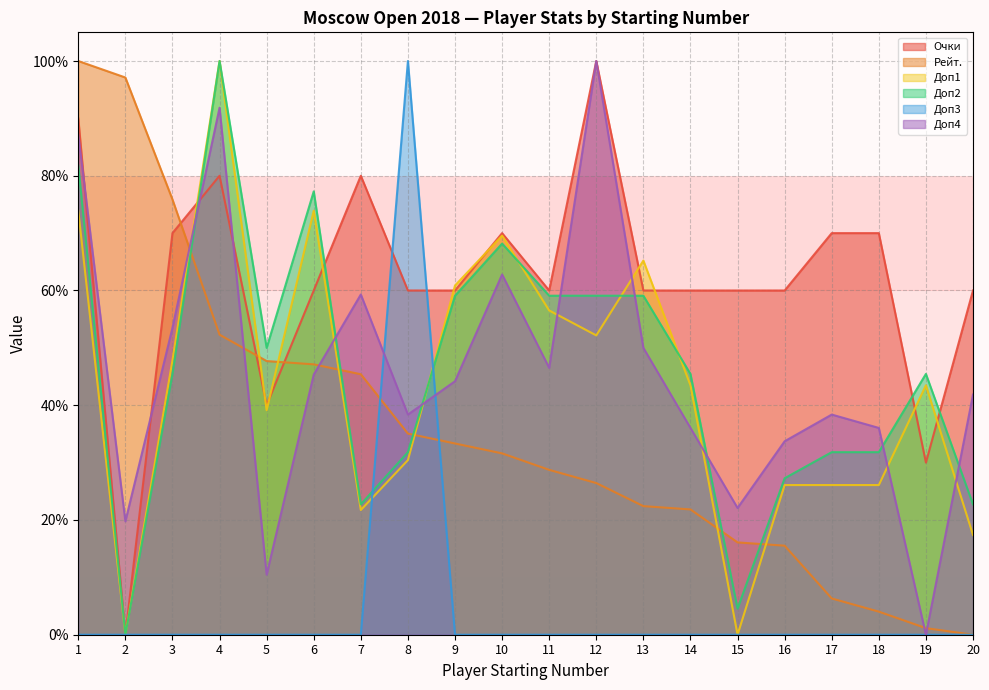

At which category is the sum across all series the highest?

1